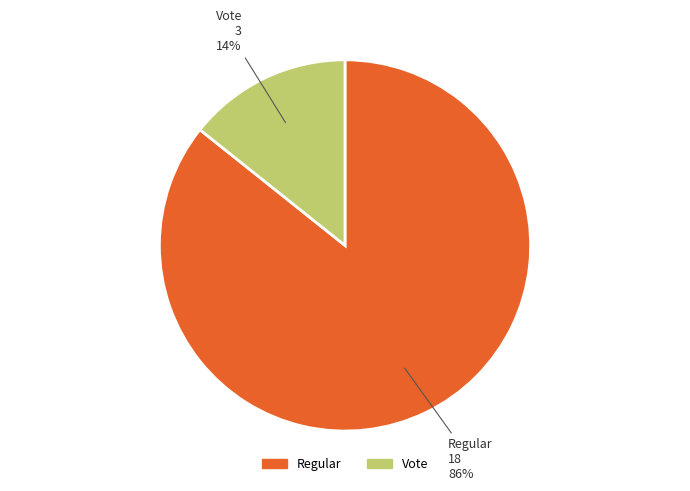

Rank the categories by value from highest to lowest.

Regular, Vote